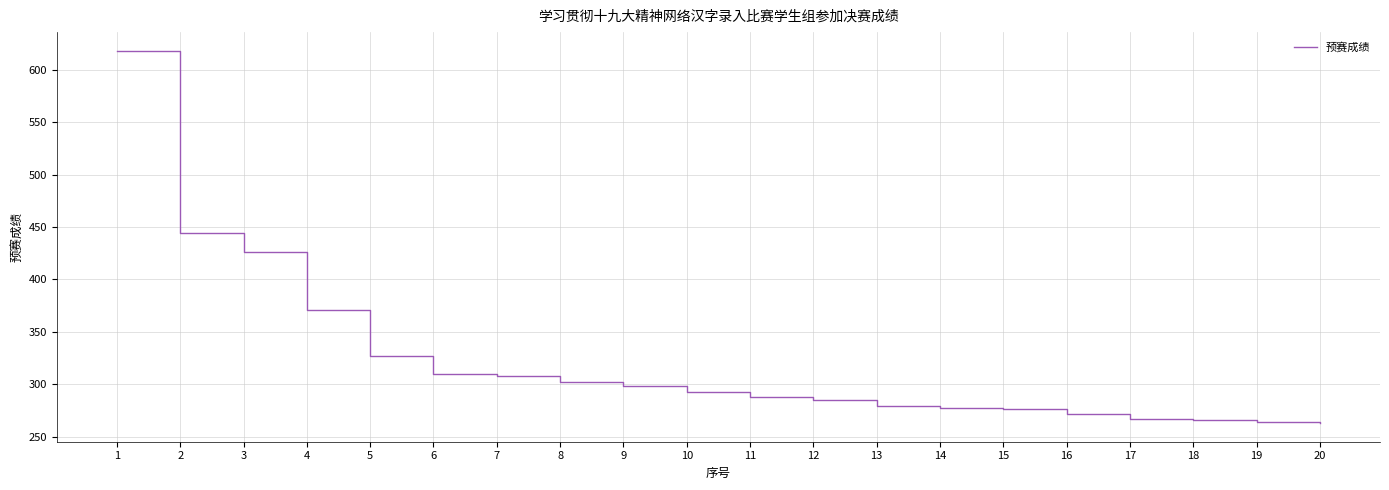

What is the change in value from 10 to 20?

-30